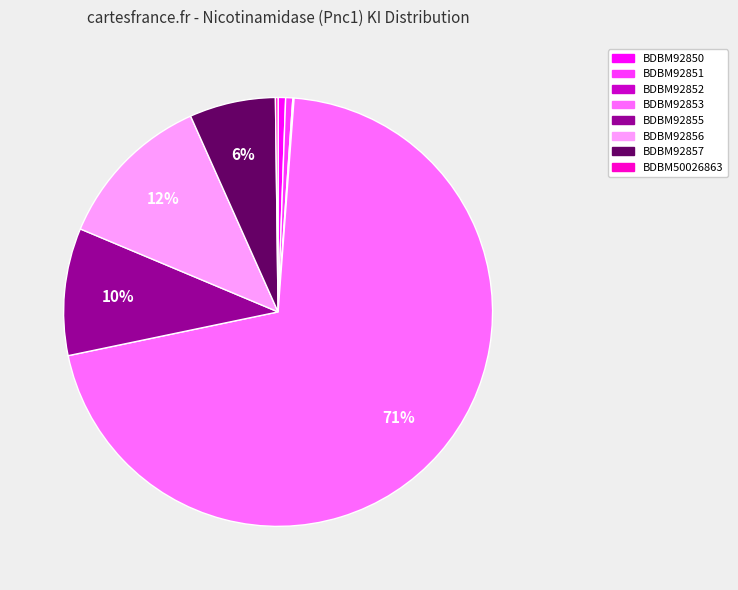

To the nearest percent, what is the average slice percentage?

12%